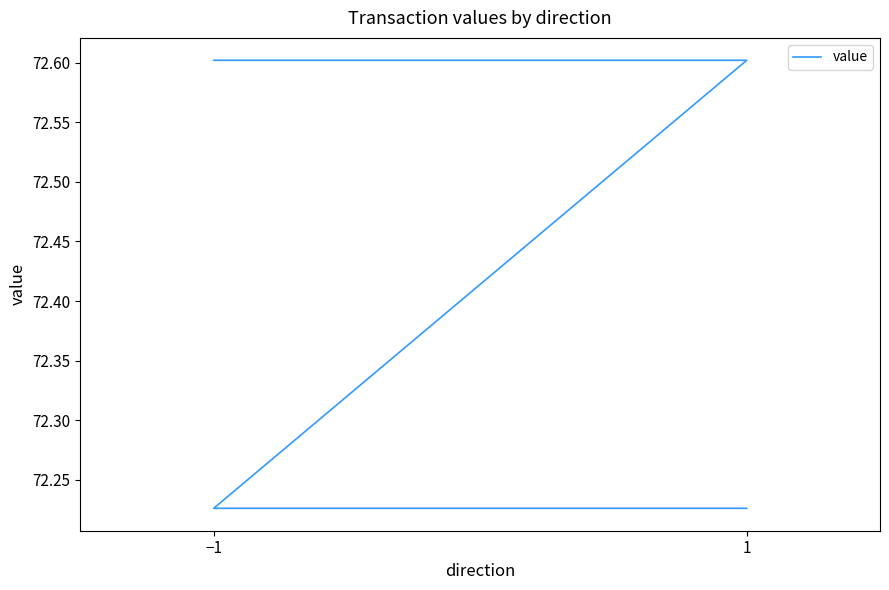

At which category does the chart reach its peak across all series?

−1